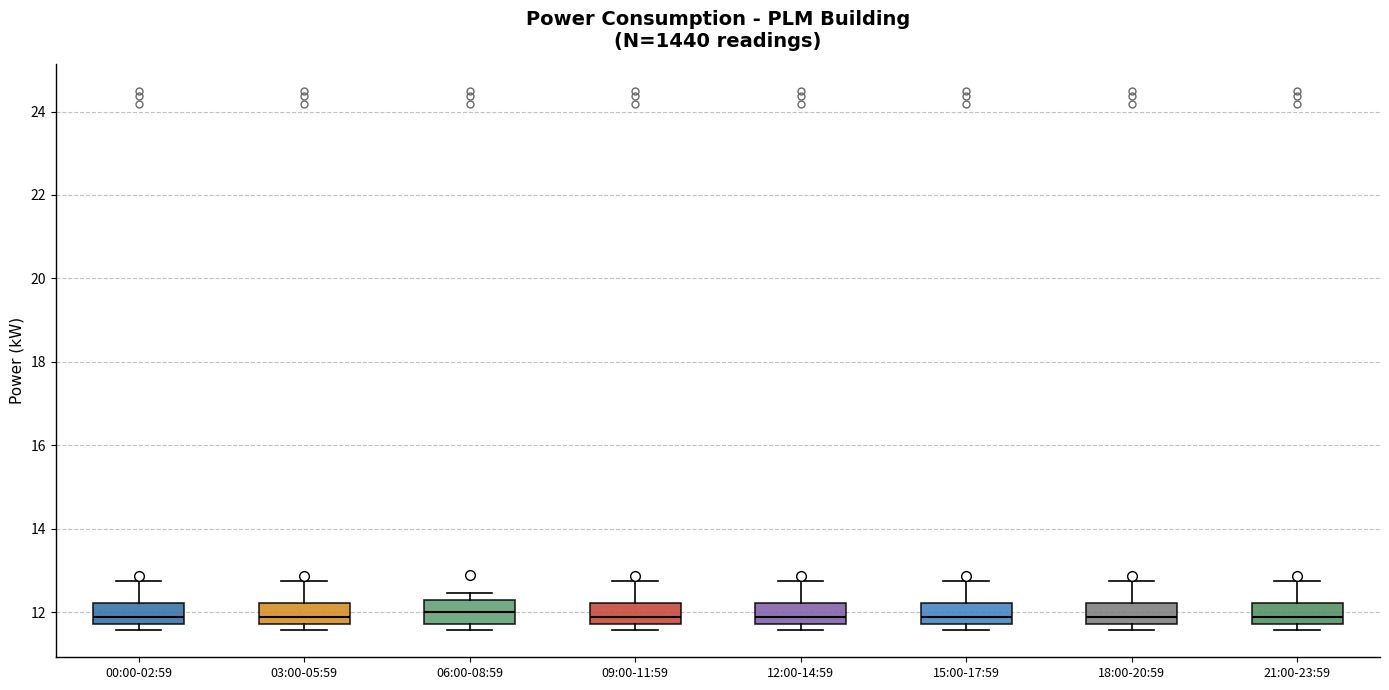

Reading left to right, read every box against the y-axis: the position of its median line, the range the box covers, and the ends of its whiskers. The values are not printed on the chart, so give them approximately, as read against the axis.

00:00-02:59: median 12.0, box 11.8 to 12.2, whiskers 11.6 to 12.8
03:00-05:59: median 12.0, box 11.8 to 12.2, whiskers 11.6 to 12.8
06:00-08:59: median 12.0, box 11.8 to 12.4, whiskers 11.6 to 12.4 (just above the box's upper edge)
09:00-11:59: median 12.0, box 11.8 to 12.2, whiskers 11.6 to 12.8
12:00-14:59: median 12.0, box 11.8 to 12.2, whiskers 11.6 to 12.8
15:00-17:59: median 12.0, box 11.8 to 12.2, whiskers 11.6 to 12.8
18:00-20:59: median 12.0, box 11.8 to 12.2, whiskers 11.6 to 12.8
21:00-23:59: median 12.0, box 11.8 to 12.2, whiskers 11.6 to 12.8